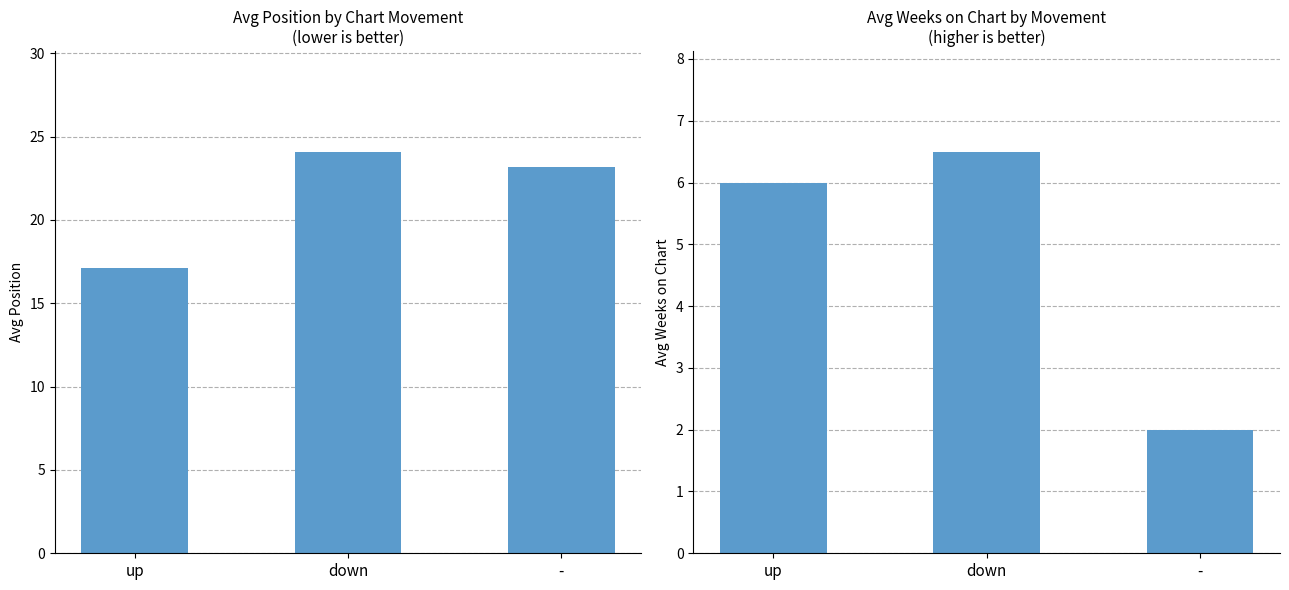

Rank the series at down from highest to lowest value.

Avg Position, Avg Weeks on Chart